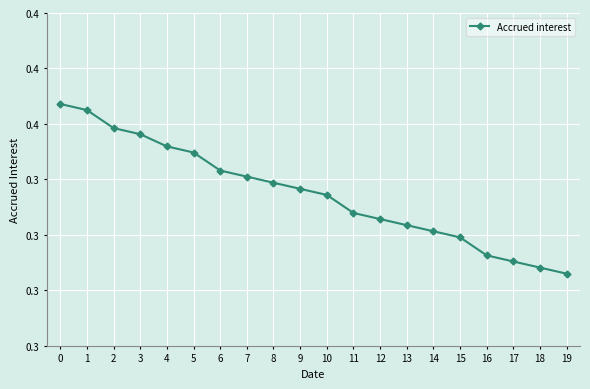

What value does the data have at 16?

0.3